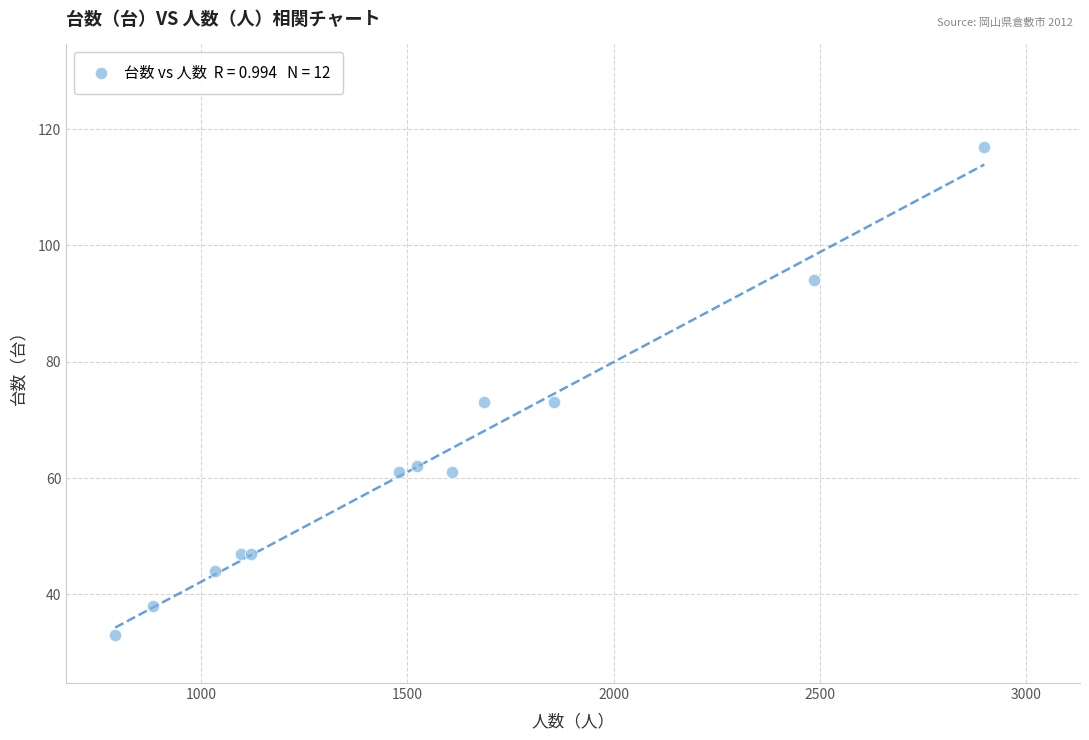

What is the average X value?

1539